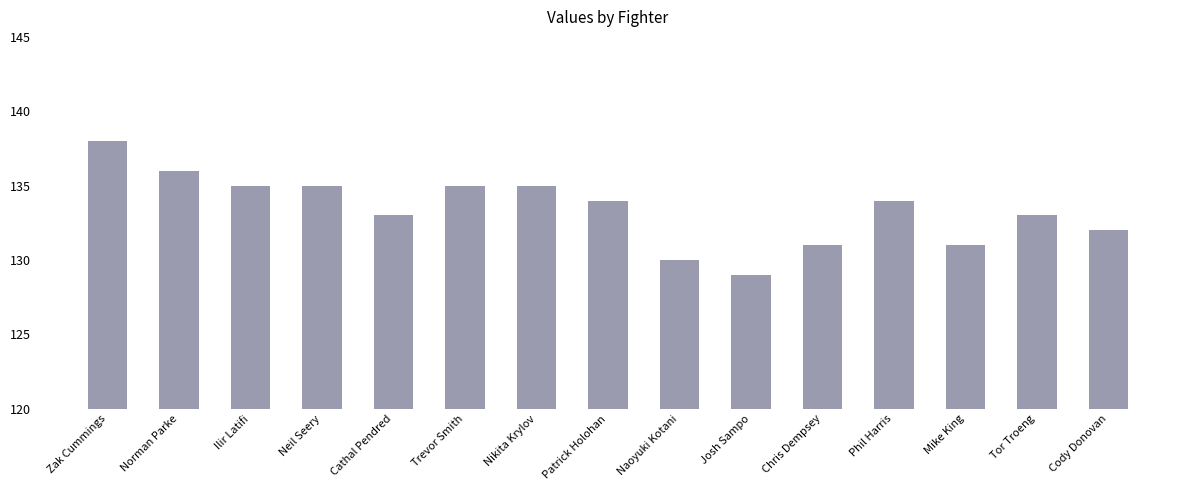

What is the difference between the values at Ilir Latifi and Cathal Pendred?

2